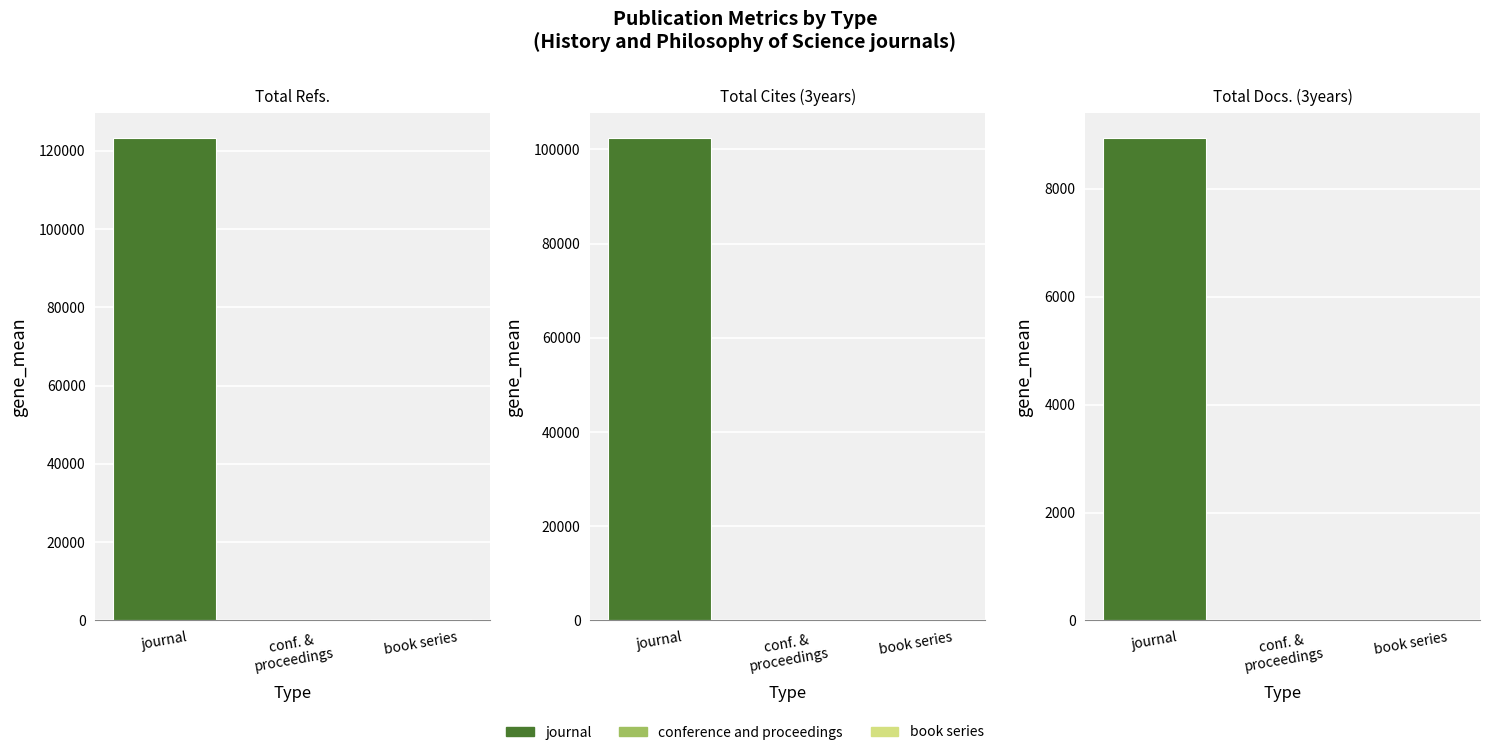

Are the bars grouped side by side (vs. stacked)?

Yes